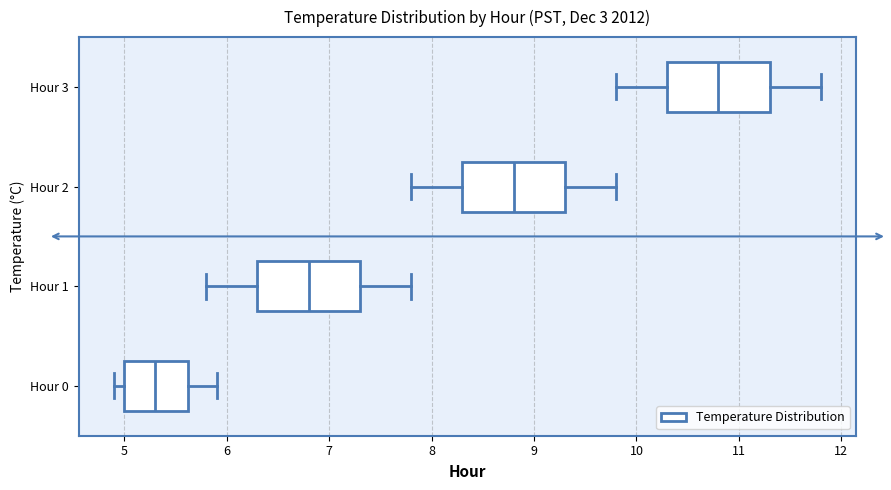

Where does the right whisker of the box for Hour 1 end on the x-axis? The values are not printed on the chart, so give them approximately, as read against the axis.

7.8